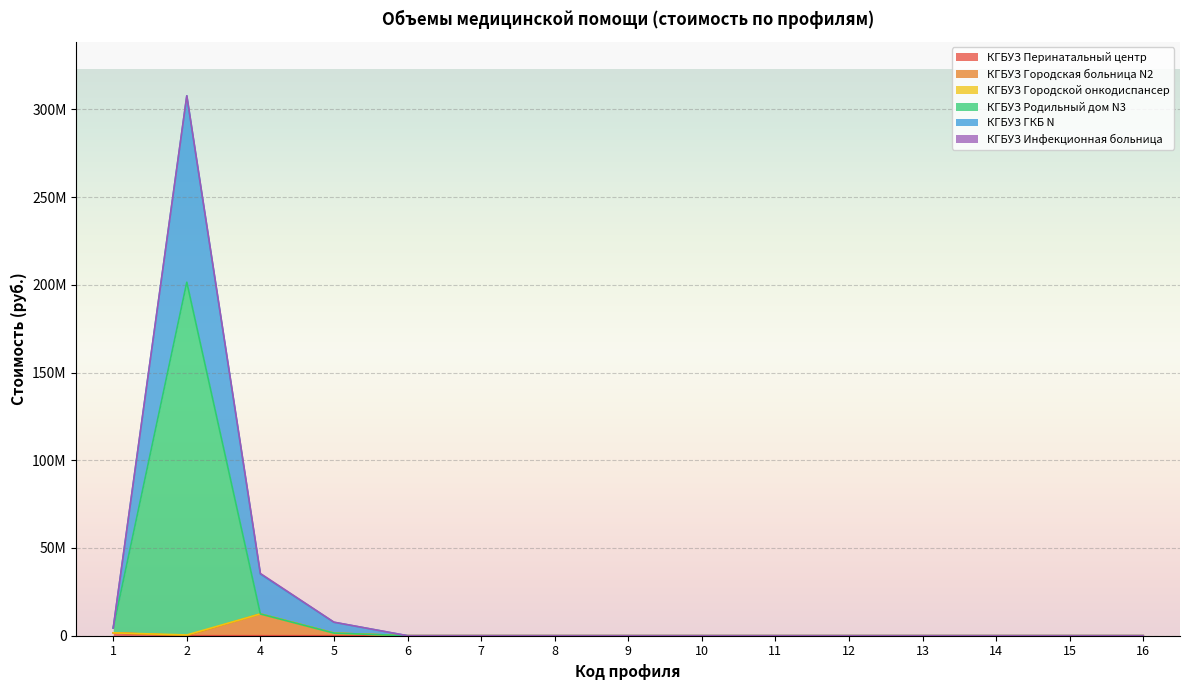

Is it true that КГБУЗ Инфекционная больница equals 0.0 at 14?

True